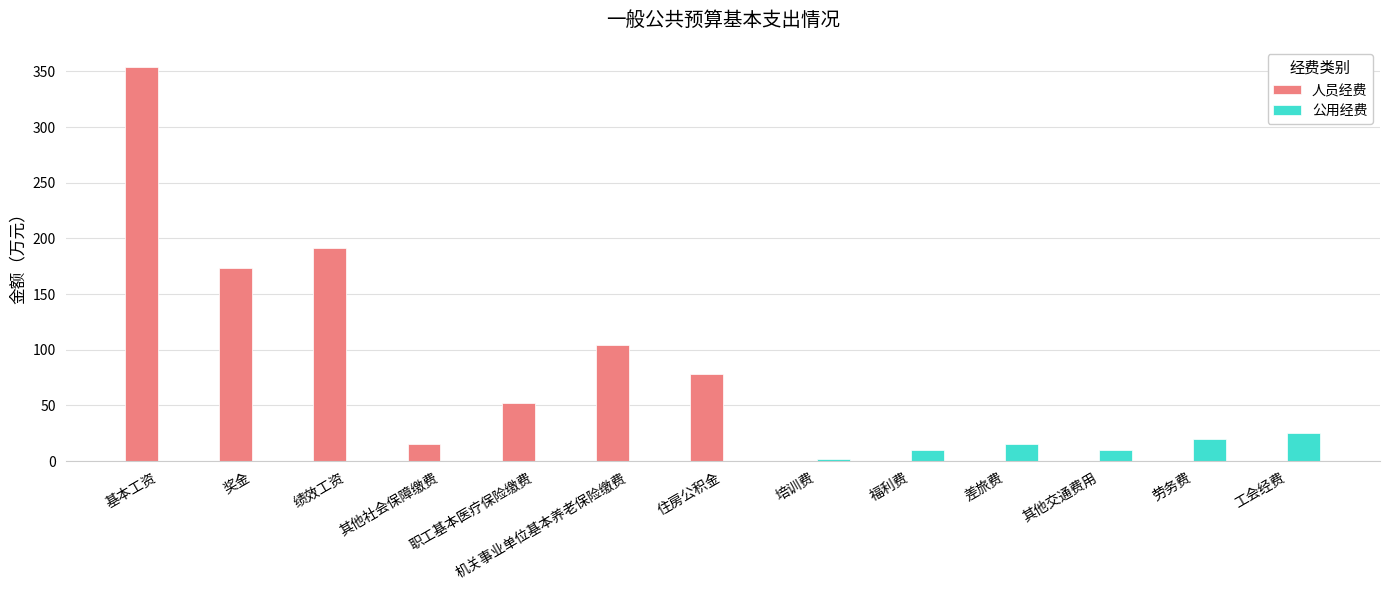

What is the sum of the 人员经费 values at 机关事业单位基本养老保险缴费 and 绩效工资?

295.0